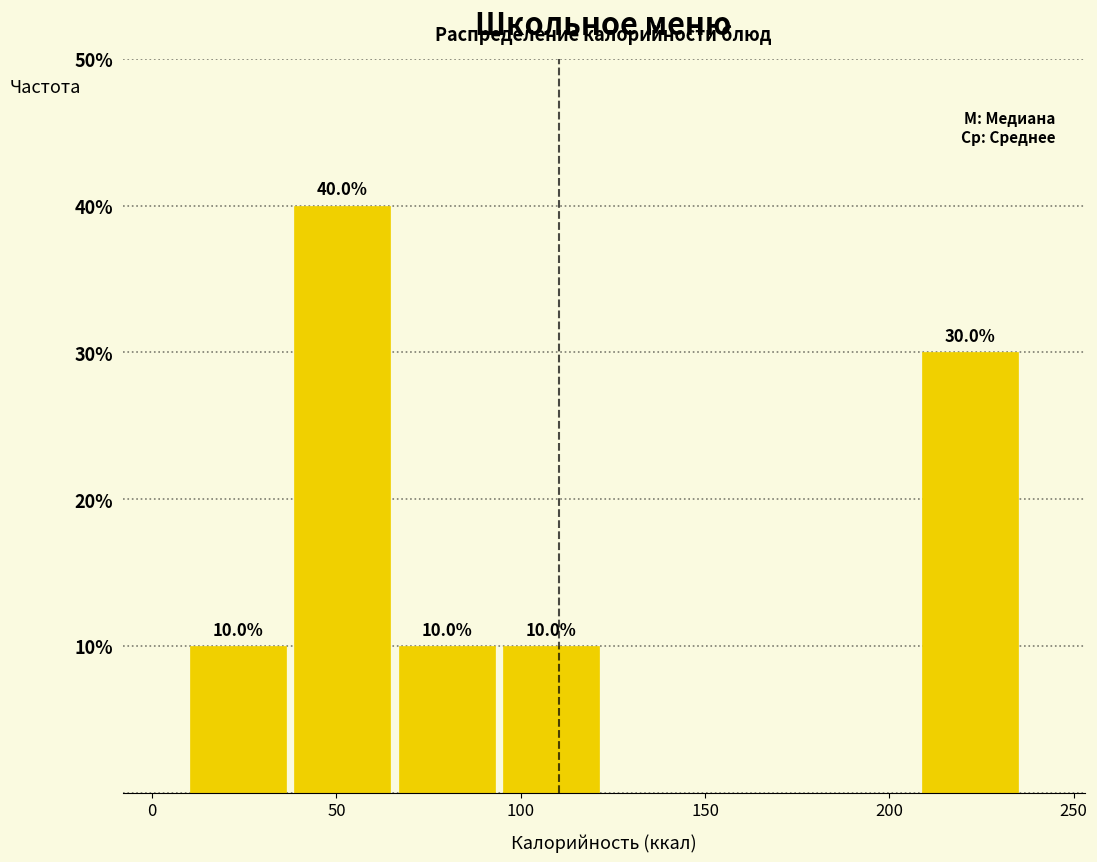

Which range on the x-axis has the tallest bar?

35 to 65